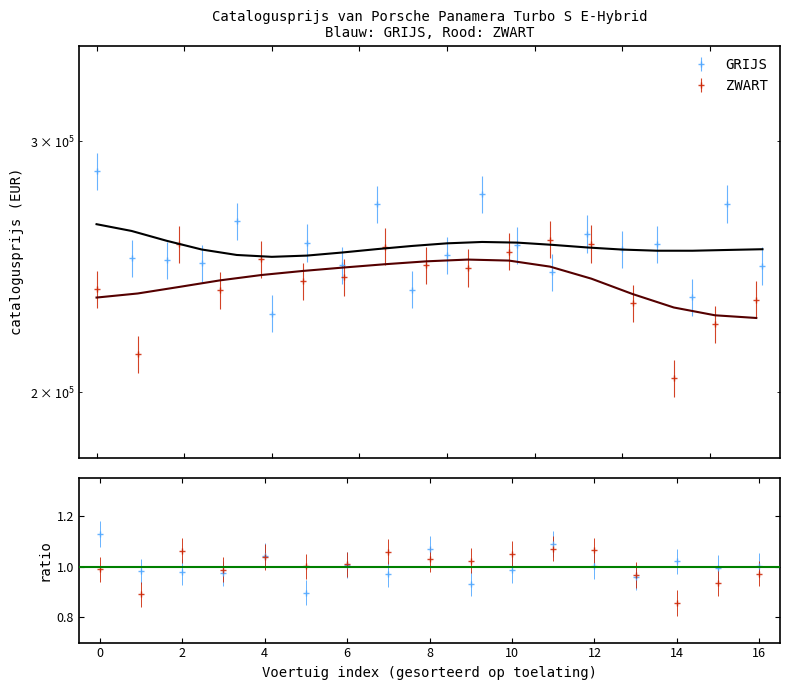

What is the label of the 5th point from the left?

6